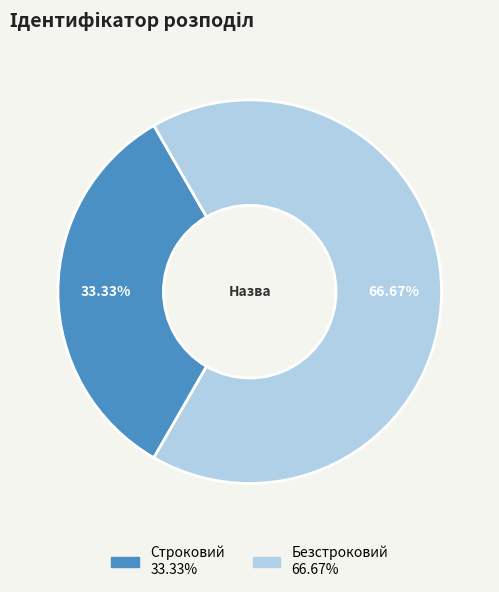

To the nearest percent, what is the difference between the largest and smallest slice percentages?

33%